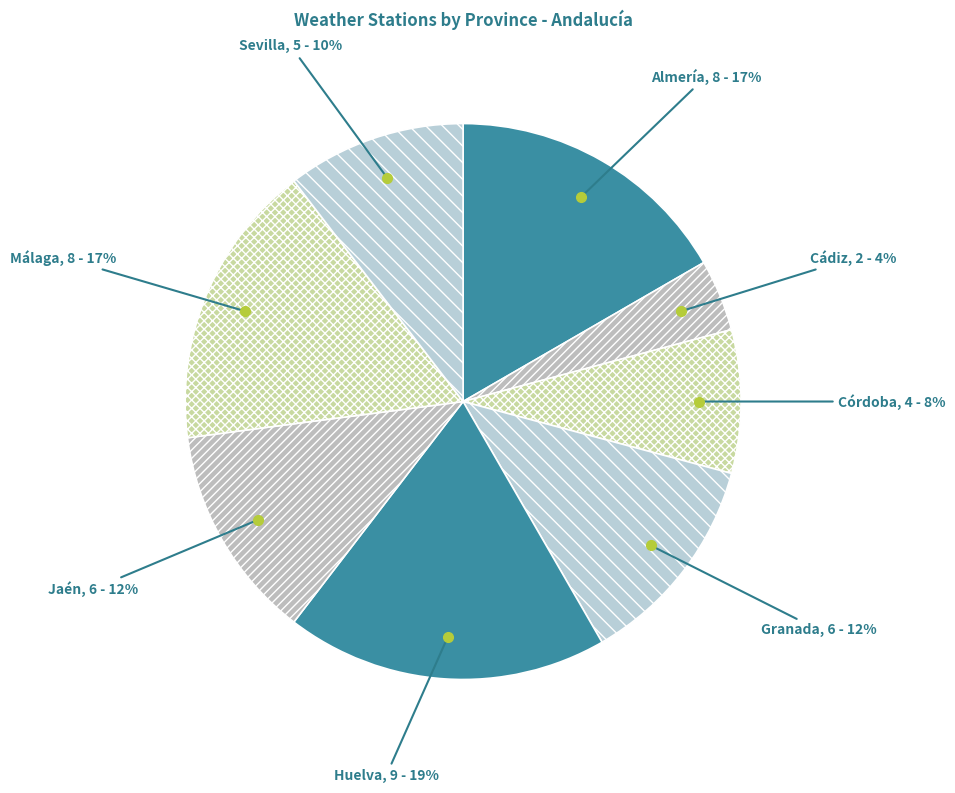

Which category has the biggest portion of the pie?

Huelva